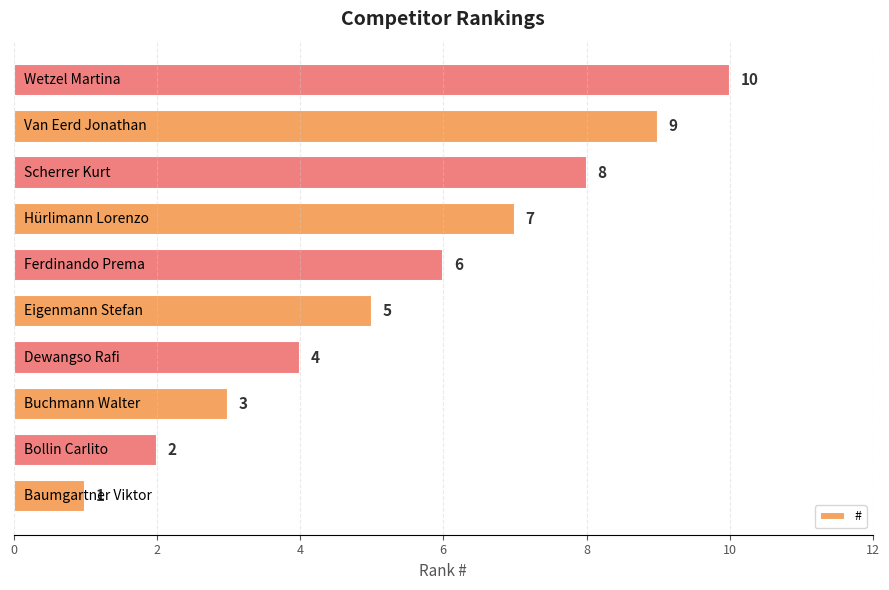

How many values are between 3 and 8?

6